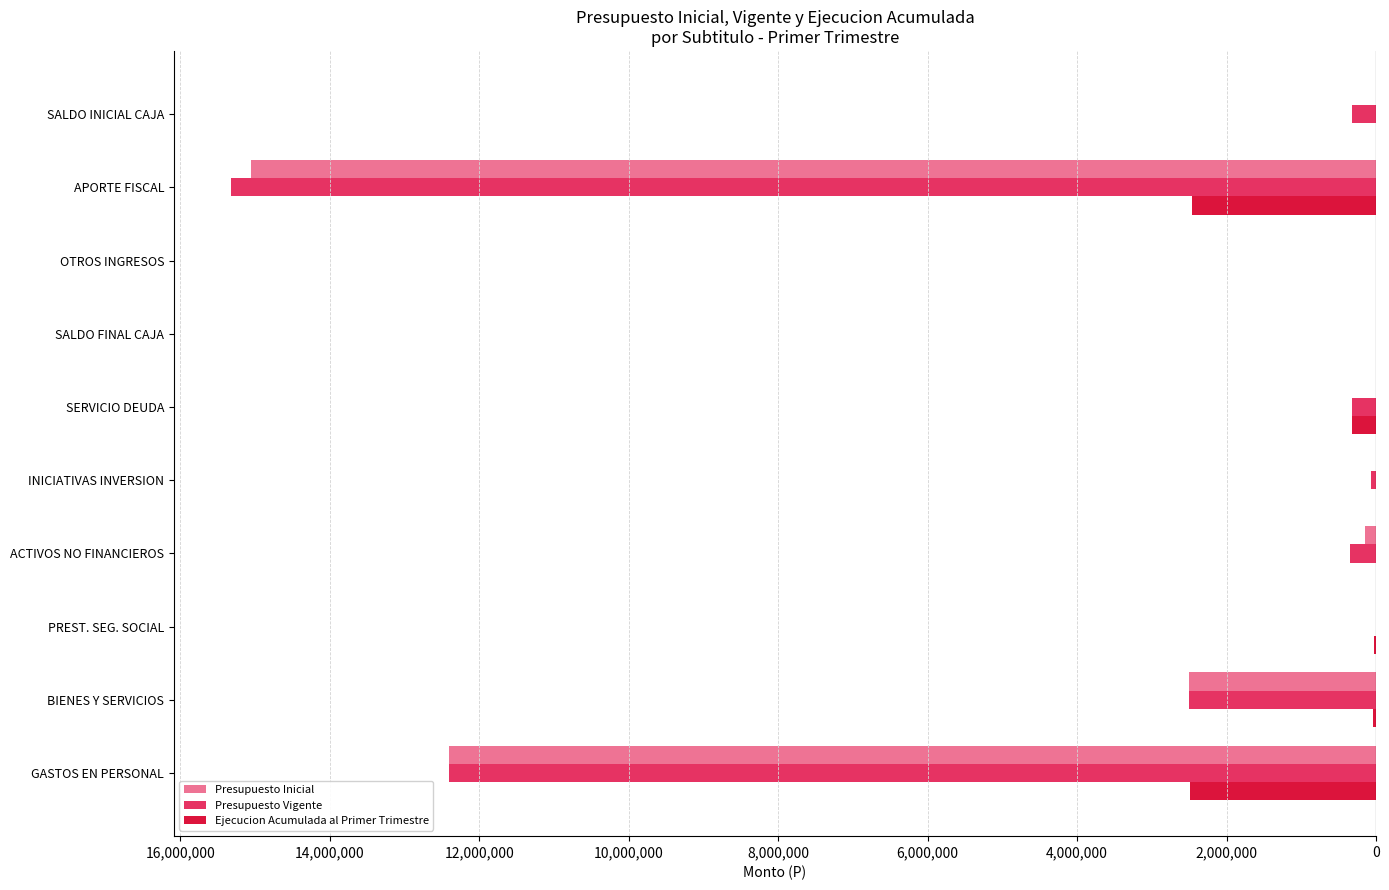

Are the bars grouped side by side (vs. stacked)?

Yes